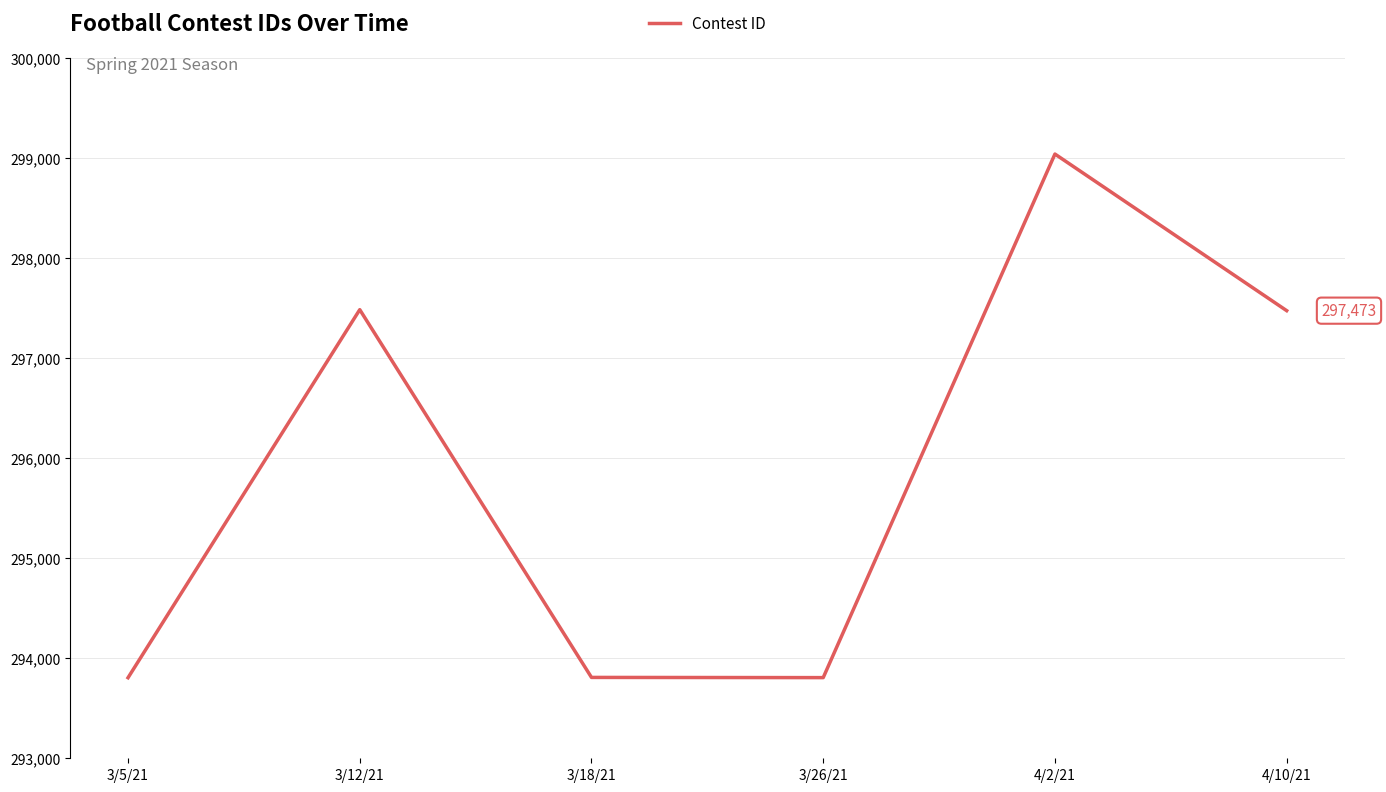

What is the average value?

295902